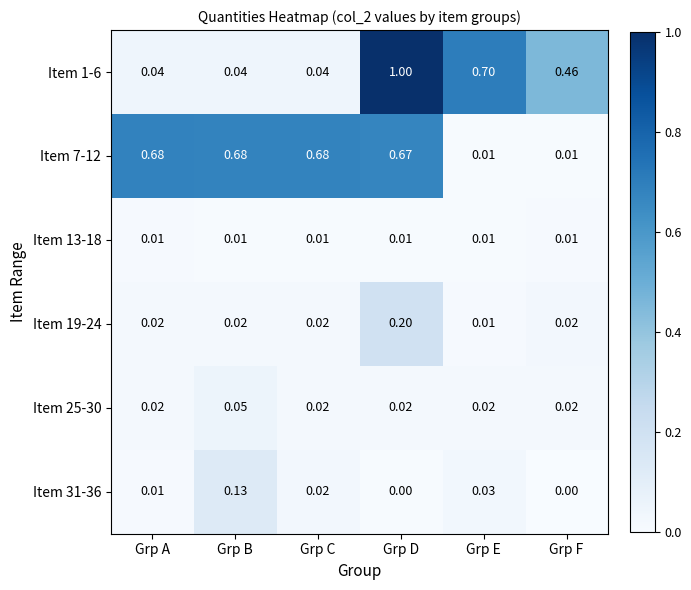

Which series has the widest spread of values?

Item 1-6